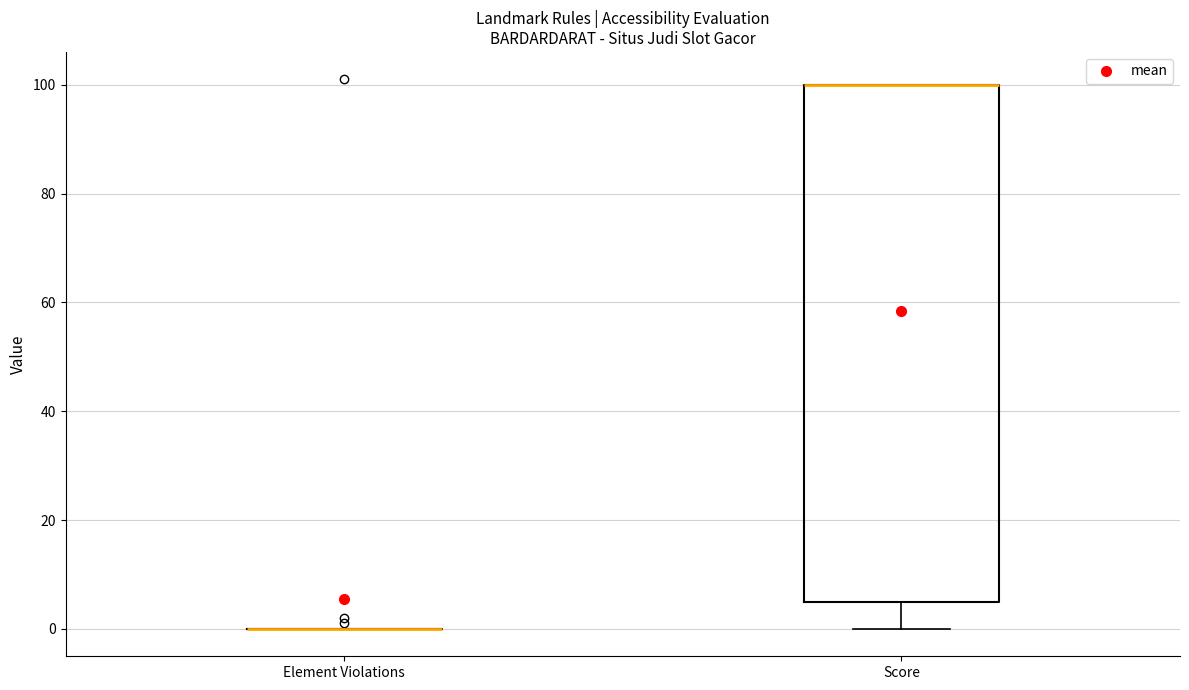

Which box is the tallest, from its lower edge to its upper edge?

Score